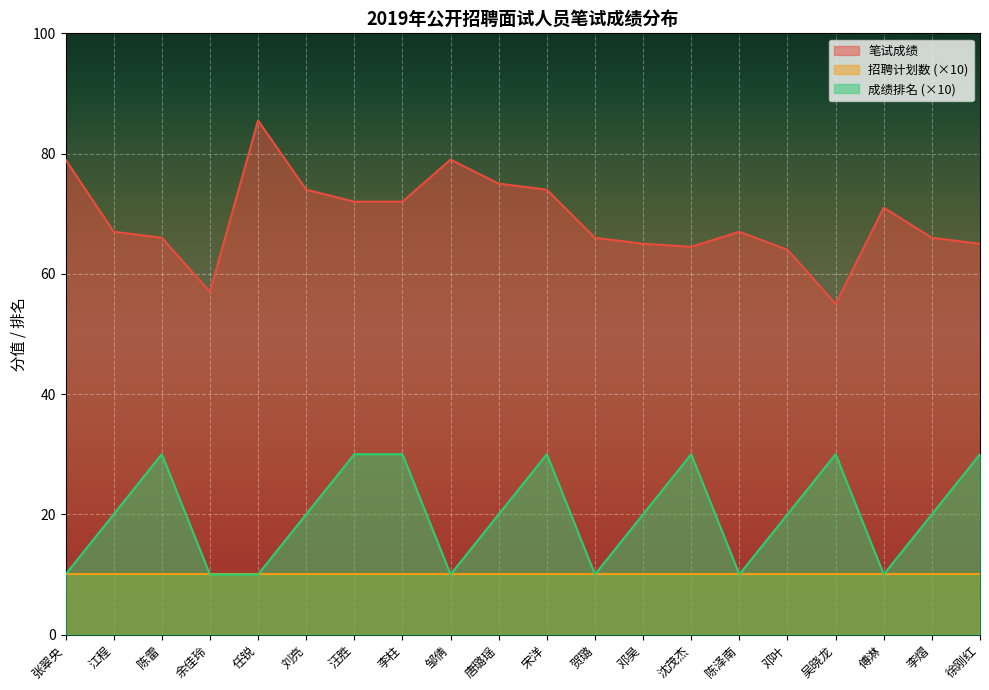

What is the greatest value displayed?

85.5